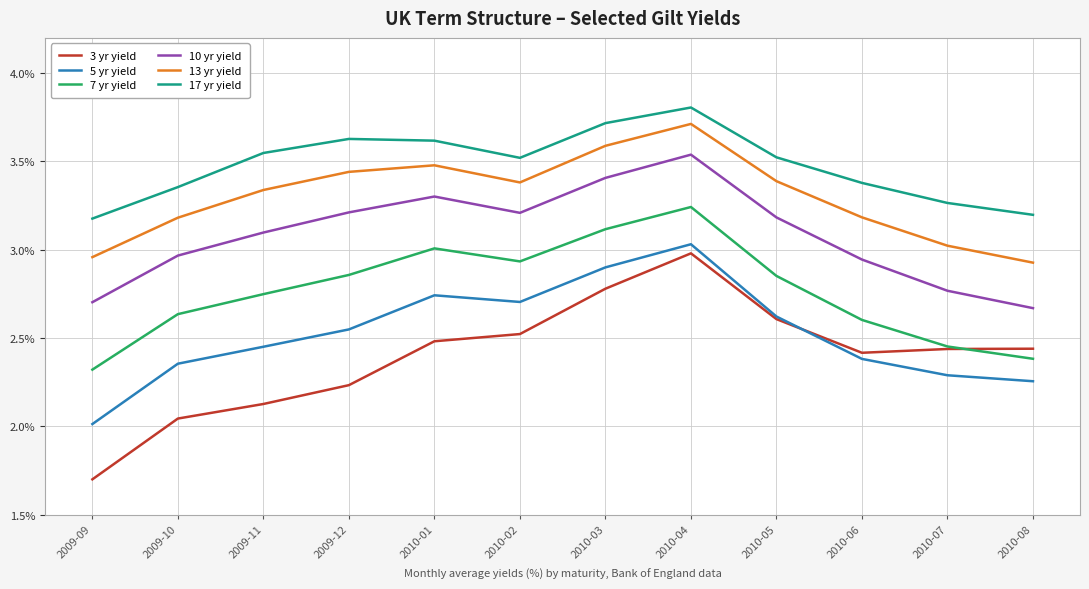

What is the maximum value shown in the chart?

3.8